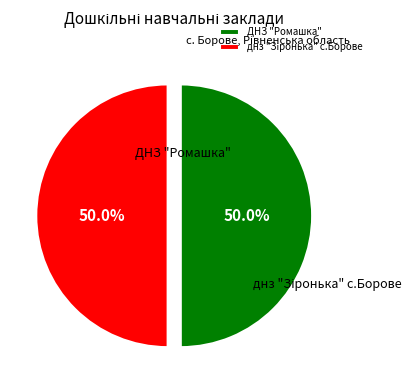

How many segments does this pie chart have?

2